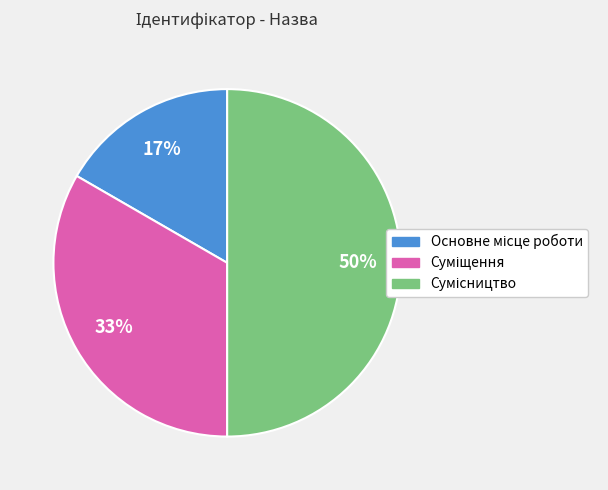

To the nearest percent, what is the difference between the largest and smallest slice percentages?

33%